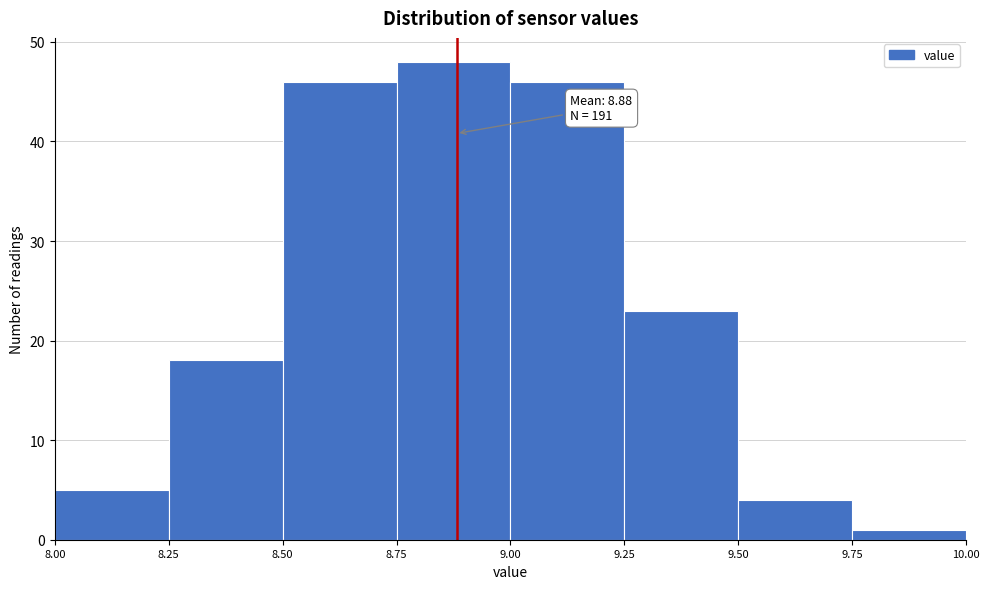

Which range on the x-axis has the tallest bar?

8.75 to 9.00